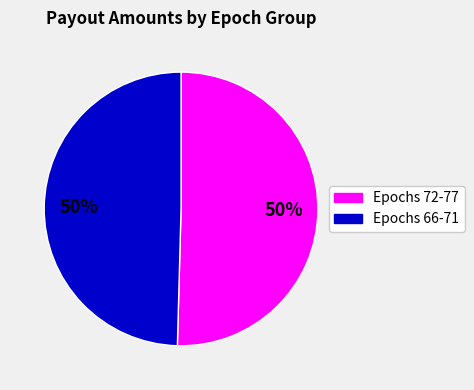

To the nearest percent, what is the average slice percentage?

50%